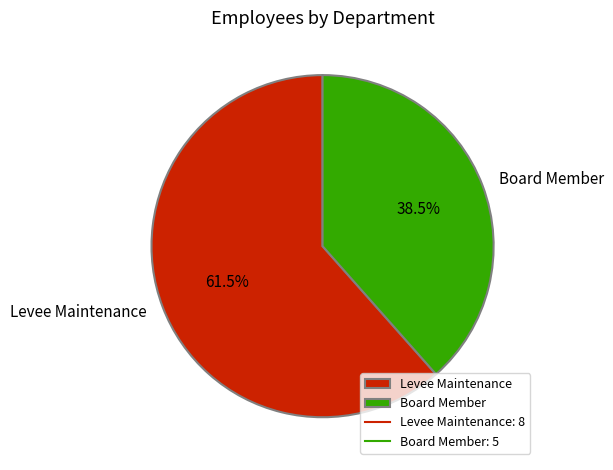

What percentage is NOT represented by Levee Maintenance?

38.5%